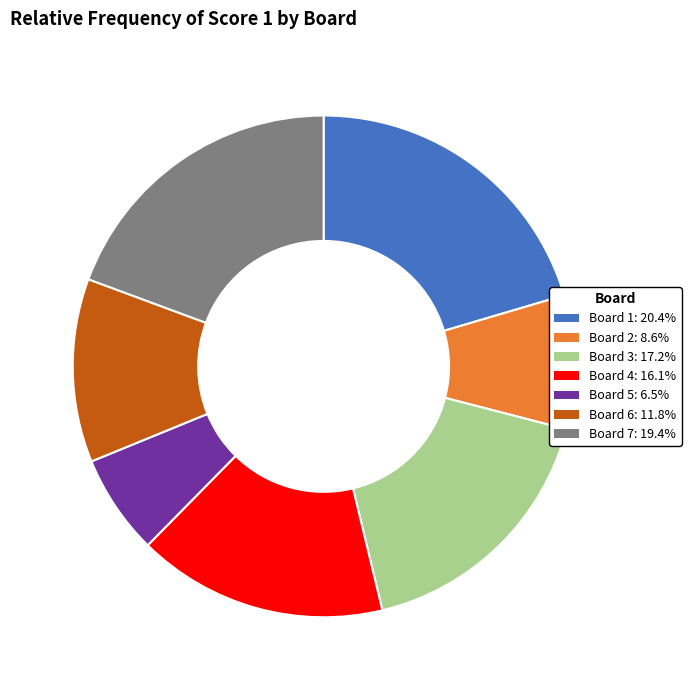

Approximately how many times larger is the value at Board 2: 8.6% compared to Board 7: 19.4%?

0.4